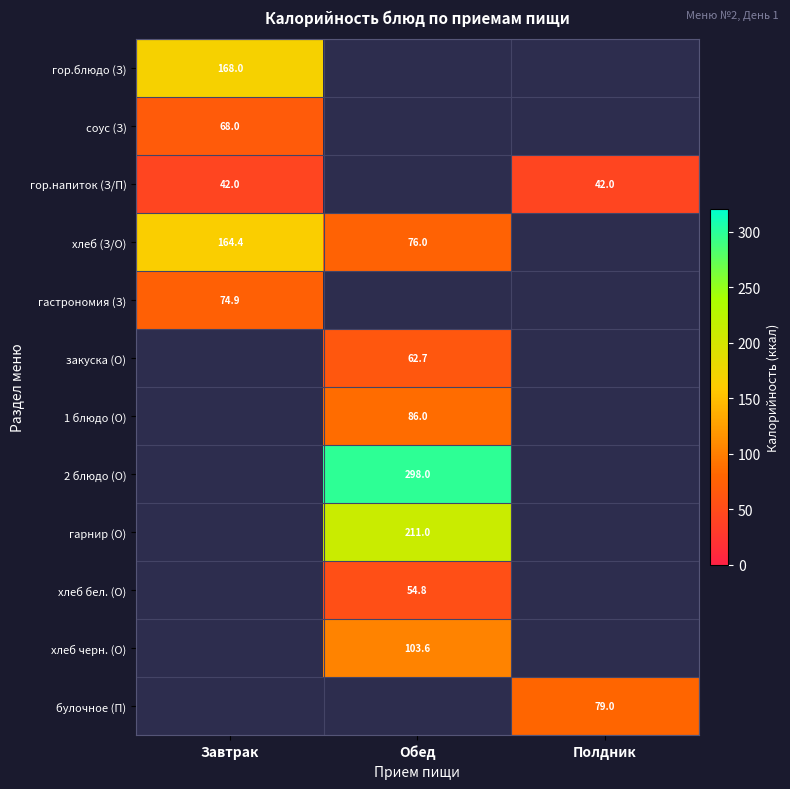

The гор.напиток (З/П) series shows 74.4 at Завтрак. True or false?

False